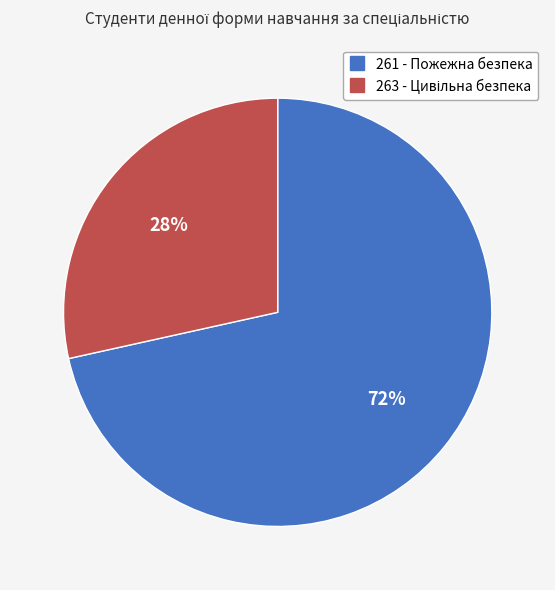

True or false: 261 - Пожежна безпека accounts for 72% of the total.

True